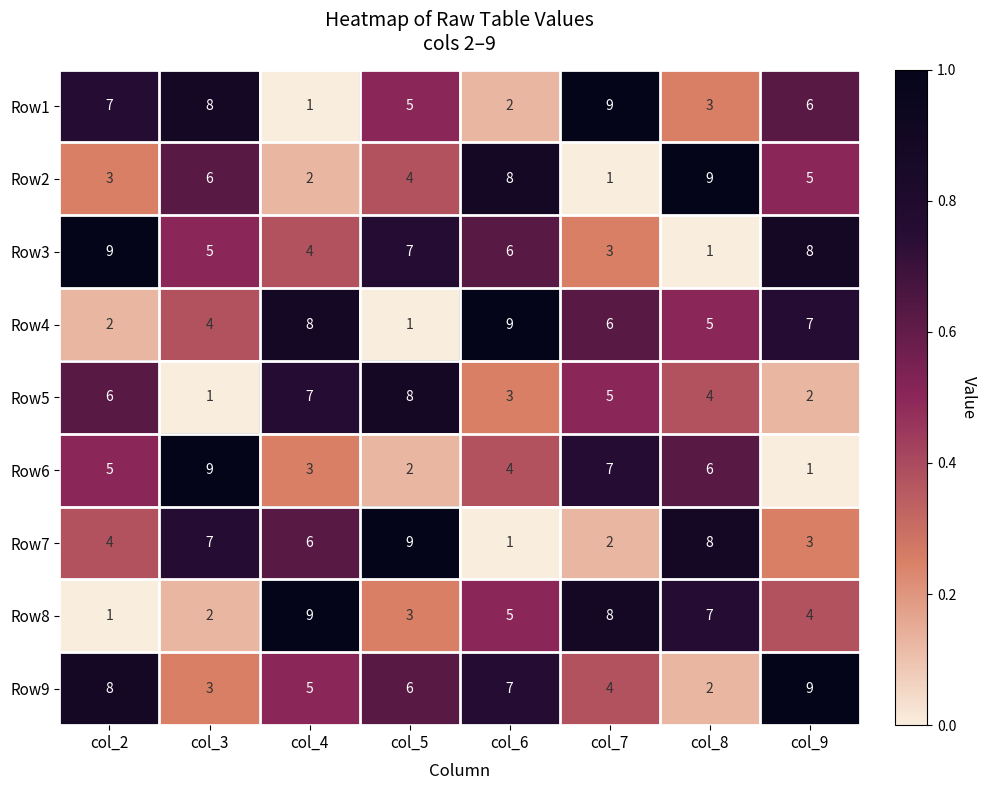

What is the approximate value of Row8 at col_6?

5